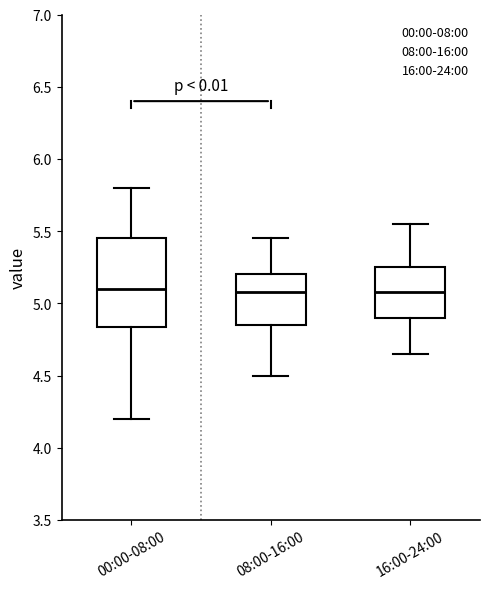

Reading left to right, read every box against the y-axis: the position of its median line, the range the box covers, and the ends of its whiskers. The values are not printed on the chart, so give them approximately, as read against the axis.

00:00-08:00: median 5.10, box 4.85 to 5.45, whiskers 4.20 to 5.80
08:00-16:00: median 5.10, box 4.85 to 5.20, whiskers 4.50 to 5.45
16:00-24:00: median 5.10, box 4.90 to 5.25, whiskers 4.65 to 5.55